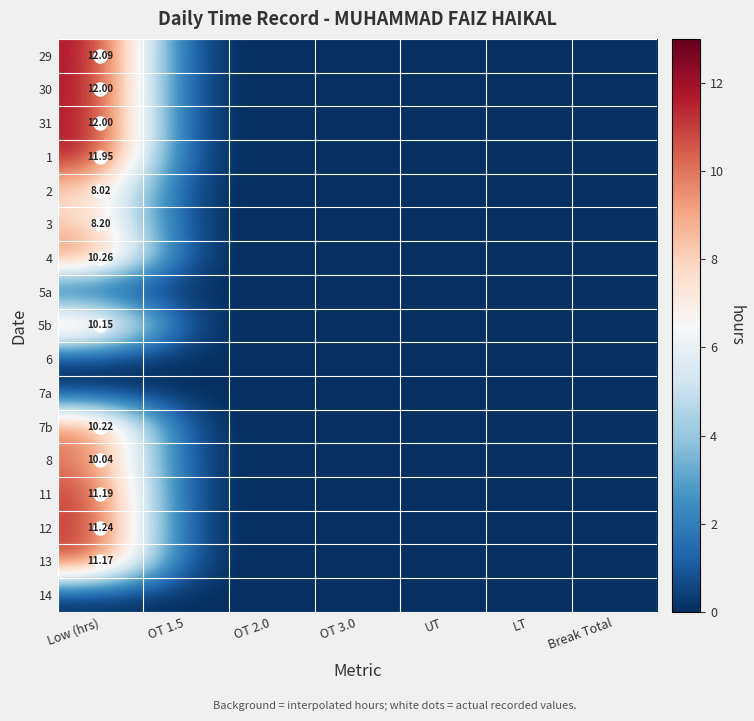

True or false: 2 has a value of 5.3 at UT.

False